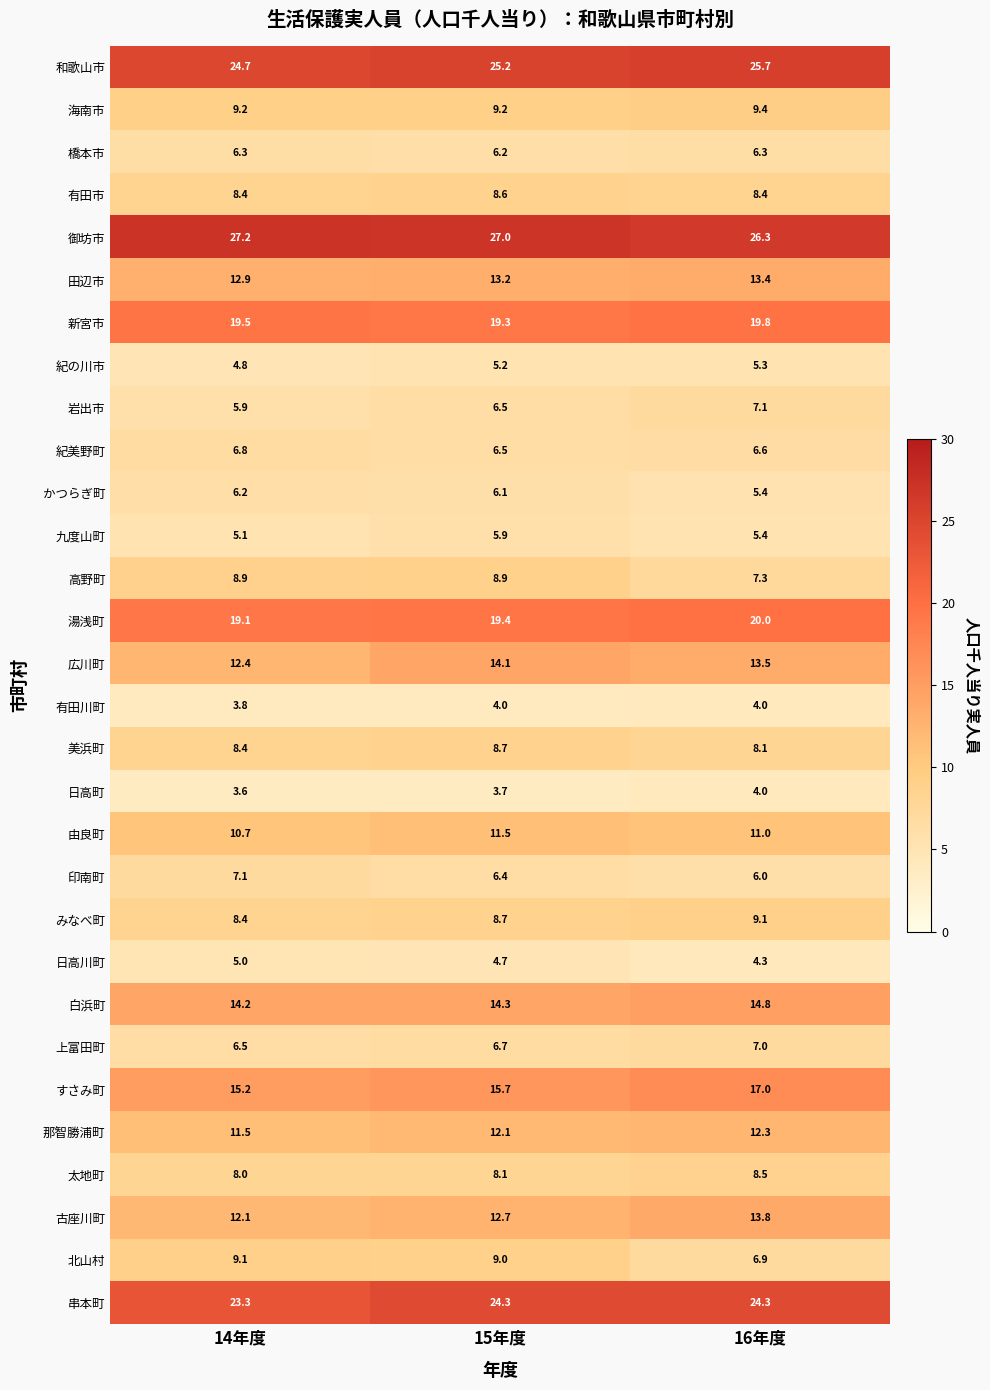

Which series has the largest total across all categories?

御坊市